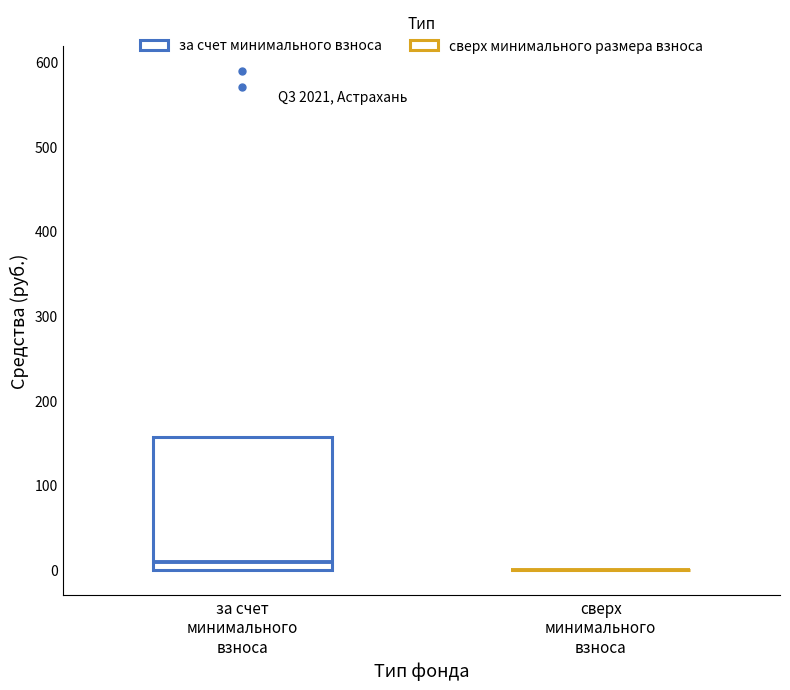

Where is the lower edge of the box for за счет минимального взноса on the y-axis? The values are not printed on the chart, so give them approximately, as read against the axis.

0